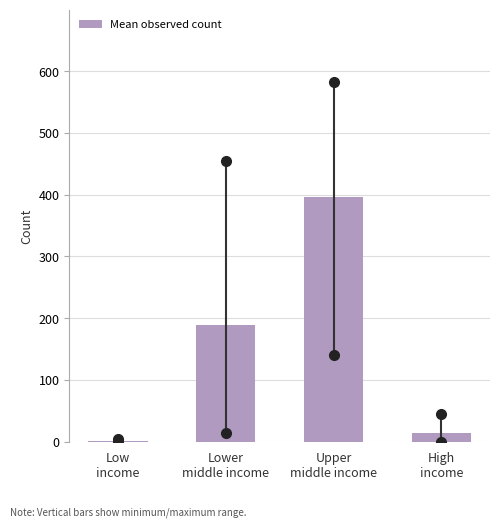

What is the sum of all values?

600.0